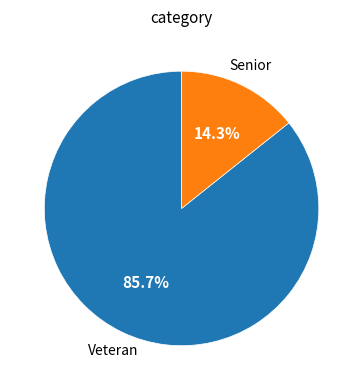

Does any single category account for the majority?

Yes